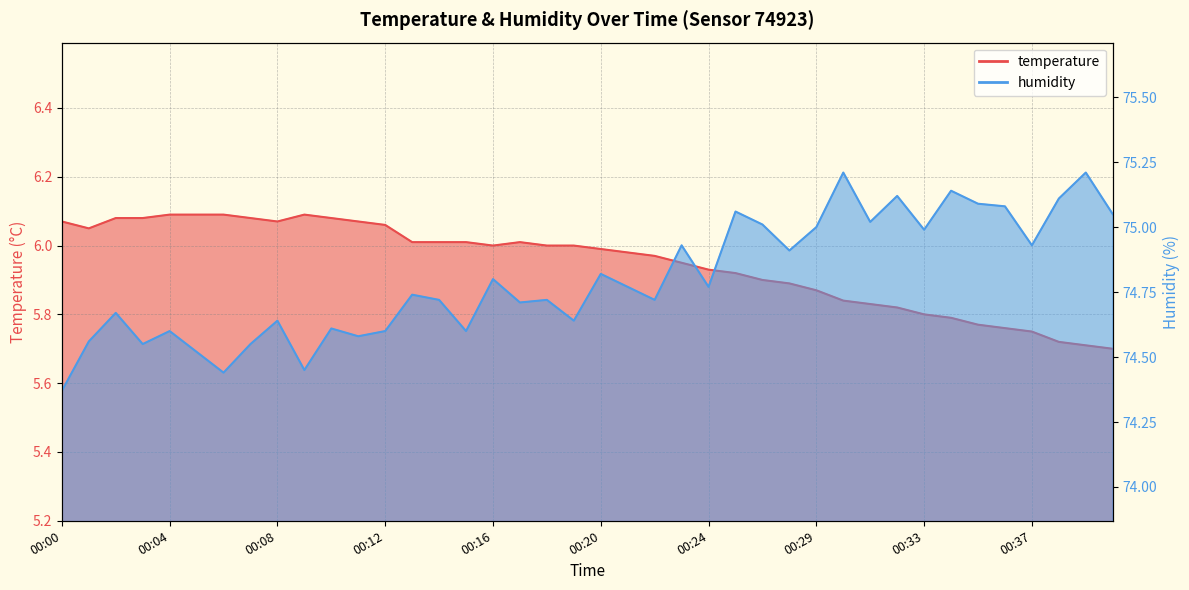

How many lines are shown in the chart?

2